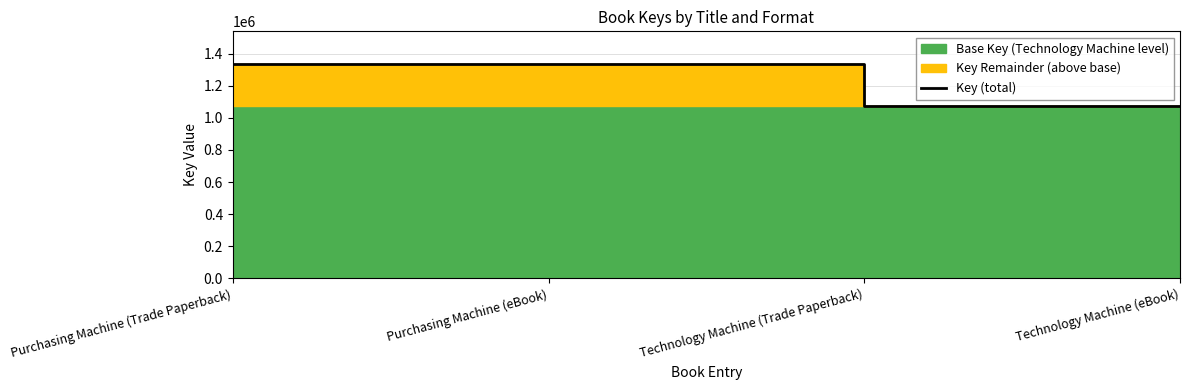

What is the label of the 3rd point from the left?

Technology Machine (Trade Paperback)